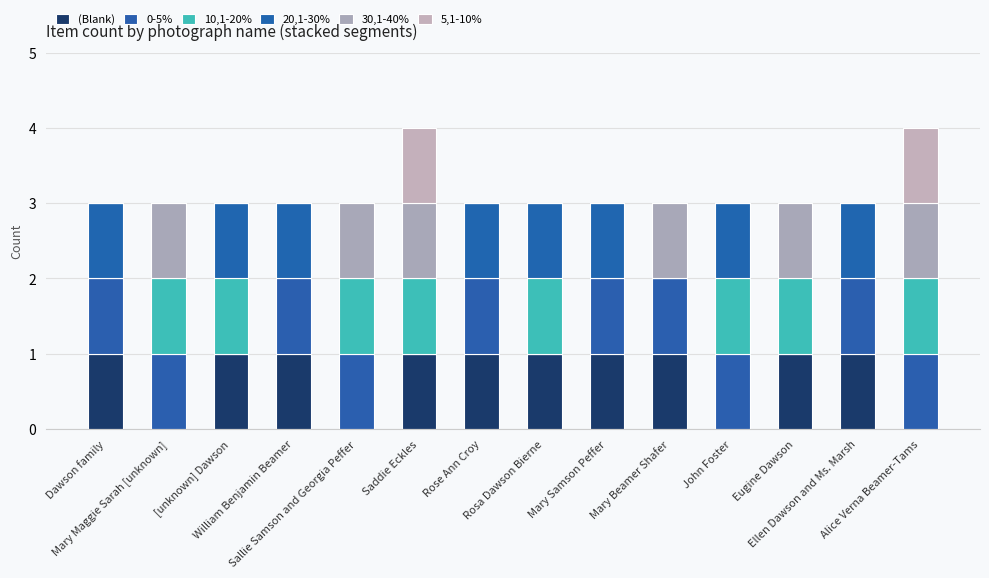

How many series are shown in this chart?

6